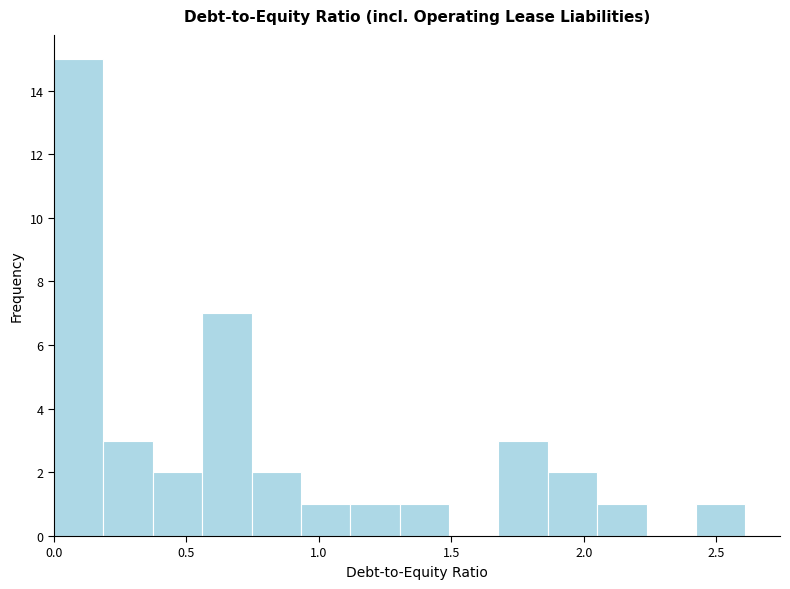

Read against the x-axis, roughly where is the centre of the tallest bar?

0.10